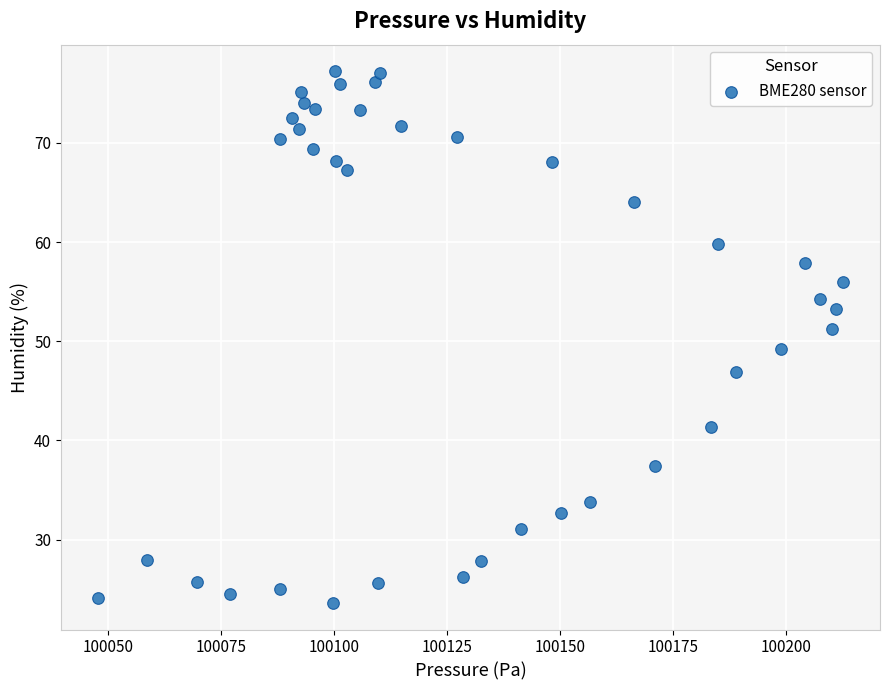

What is the range of X values (max minus min)?

164.7